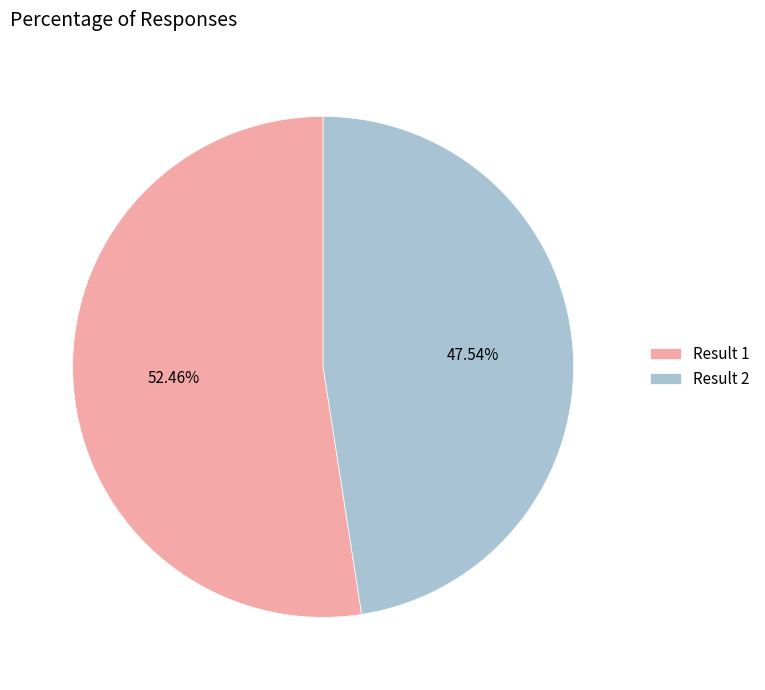

How many segments does this pie chart have?

2